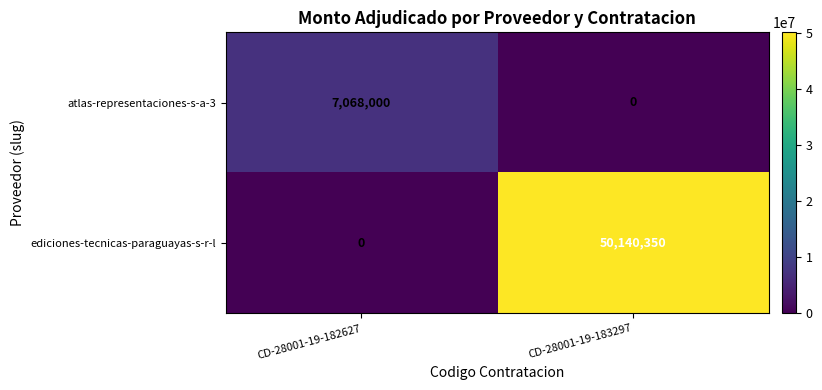

What is the difference between the atlas-representaciones-s-a-3 values at CD-28001-19-182627 and CD-28001-19-183297?

7068000